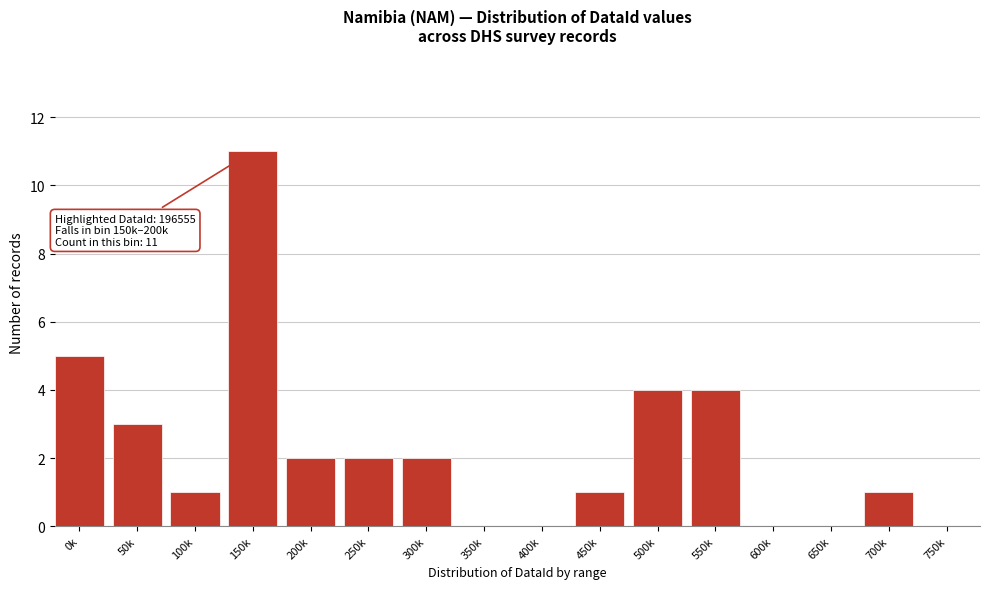

Reading left to right, list all the values displayed in this chart.

0k=5	50k=3	100k=1	150k=11	200k=2	250k=2	300k=2	350k=0	400k=0	450k=1	500k=4	550k=4	600k=0	650k=0	700k=1	750k=0